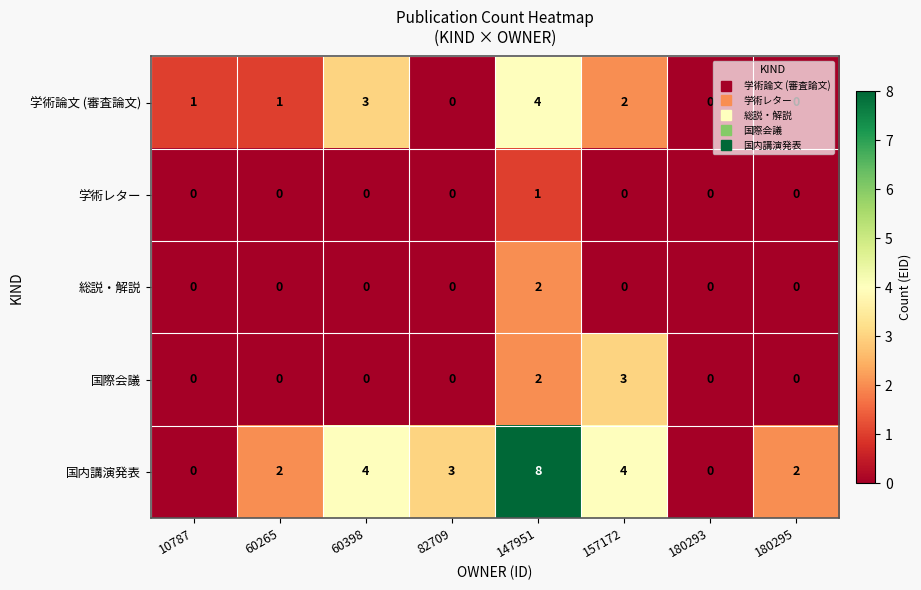

Which series has the widest spread of values?

国内講演発表